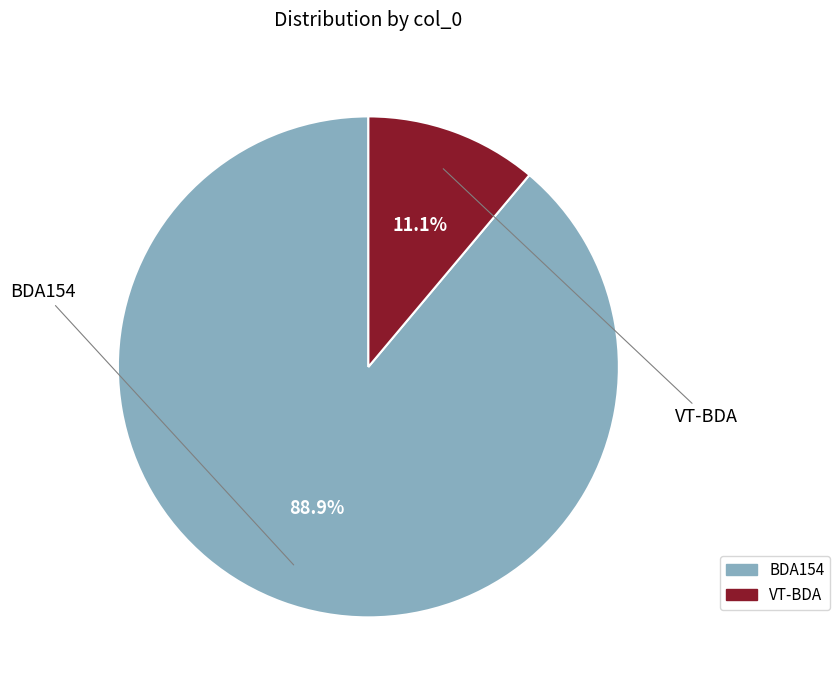

What is the total percentage of BDA154 and VT-BDA?

100.0%